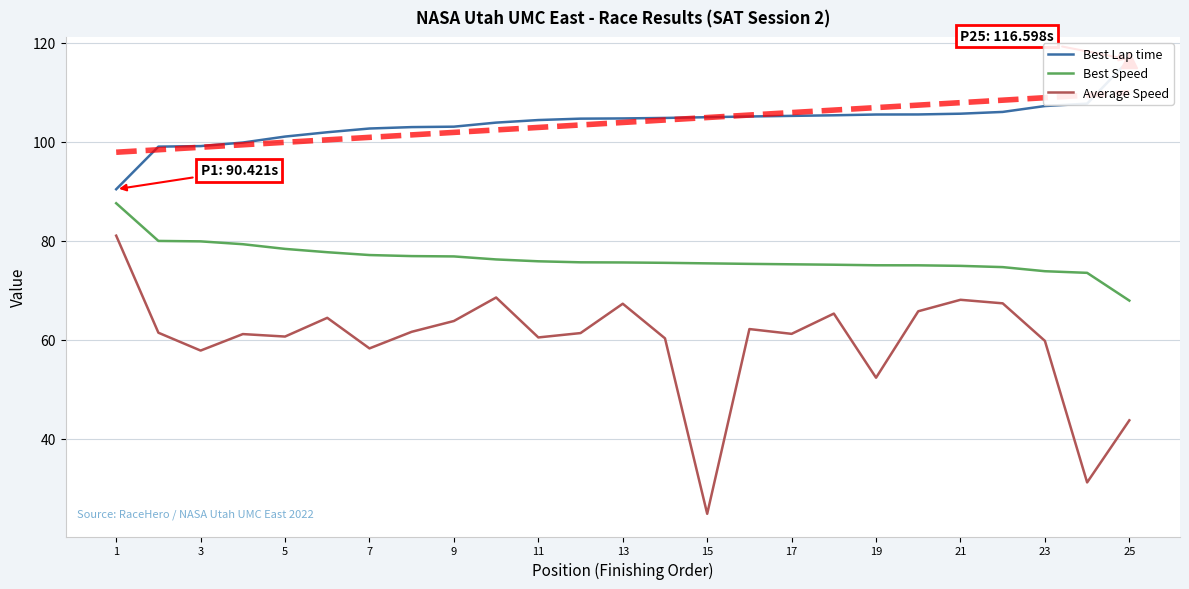

Which series has the largest total across all categories?

Best Lap time